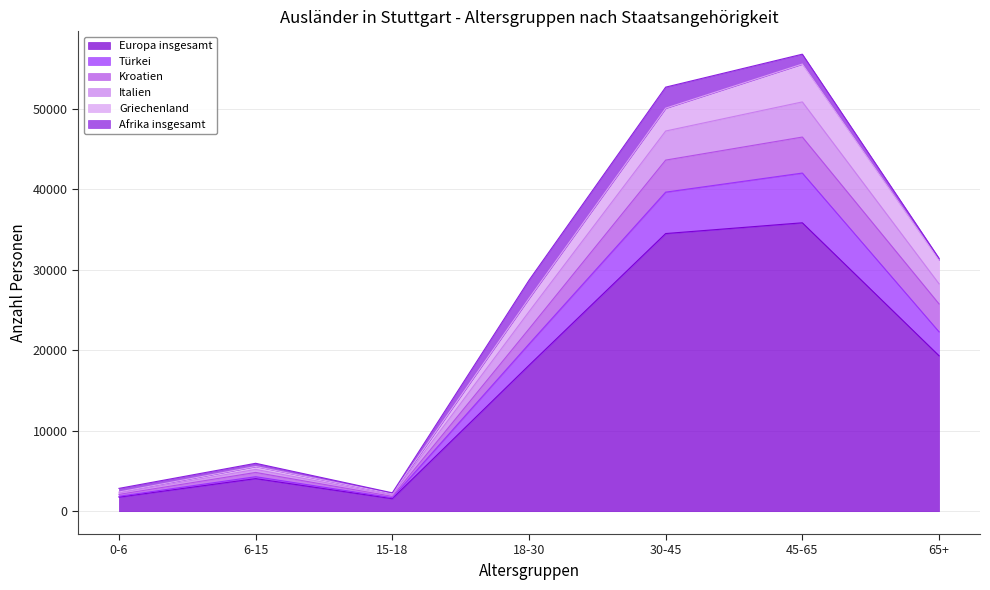

Is it true that Türkei equals 1459 at 15-18?

False